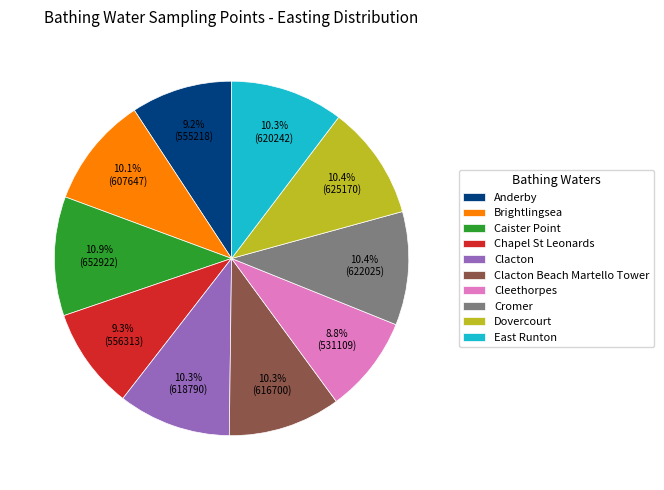

Does Clacton represent more than half of the total?

No